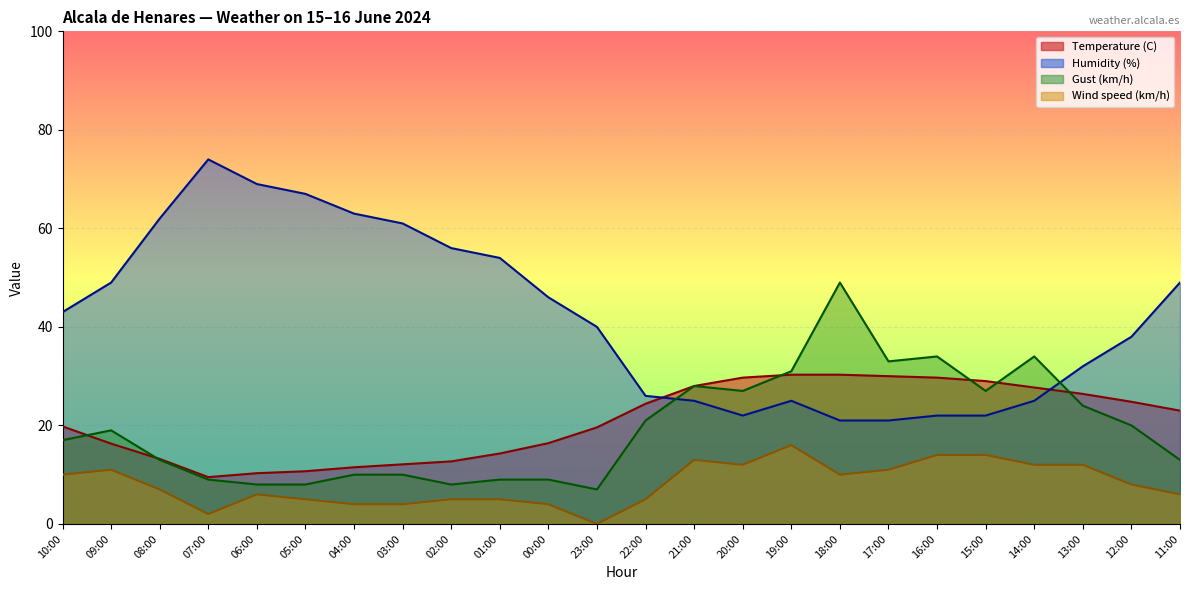

What is the average value of the Wind speed (km/h) series?

8.2